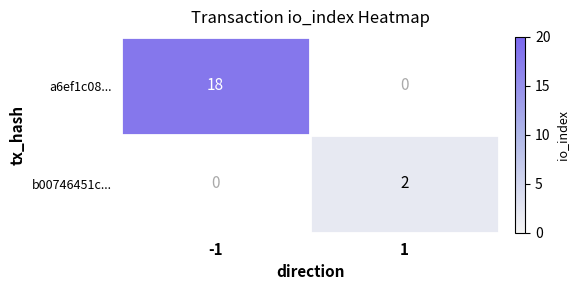

What is the maximum value shown in the chart?

18